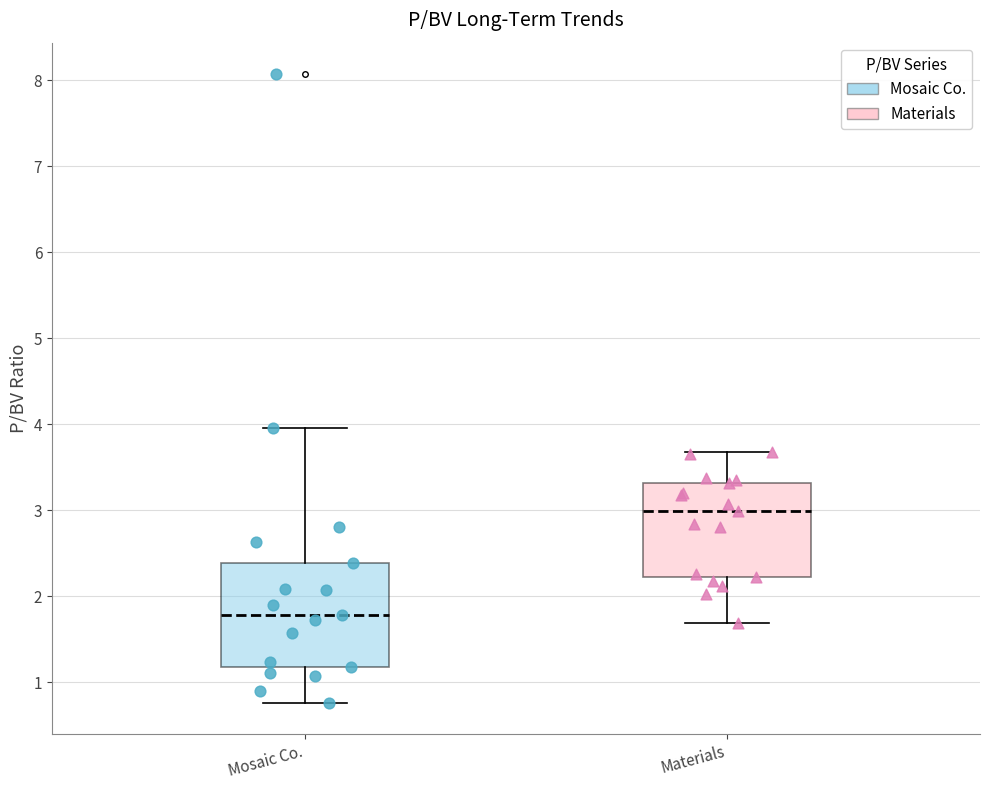

Where is the lower edge of the box for Mosaic Co. on the y-axis? The values are not printed on the chart, so give them approximately, as read against the axis.

1.2